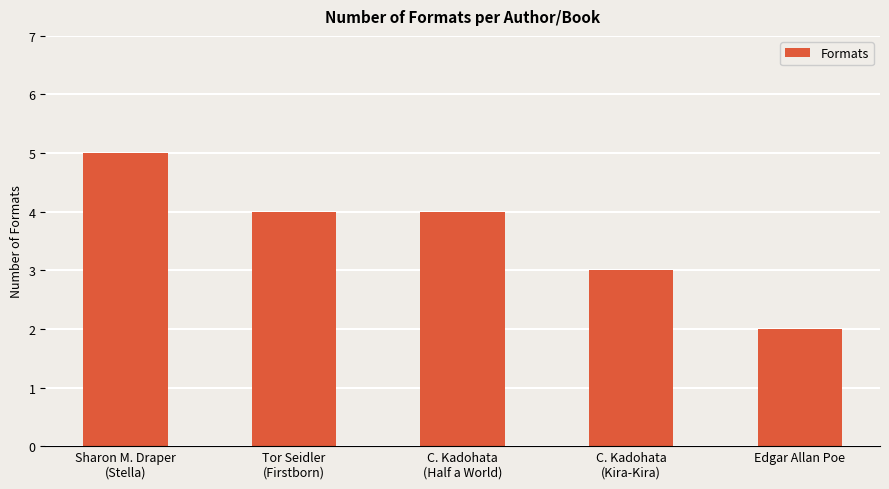

At which category does the chart reach its minimum across all series?

Edgar Allan Poe